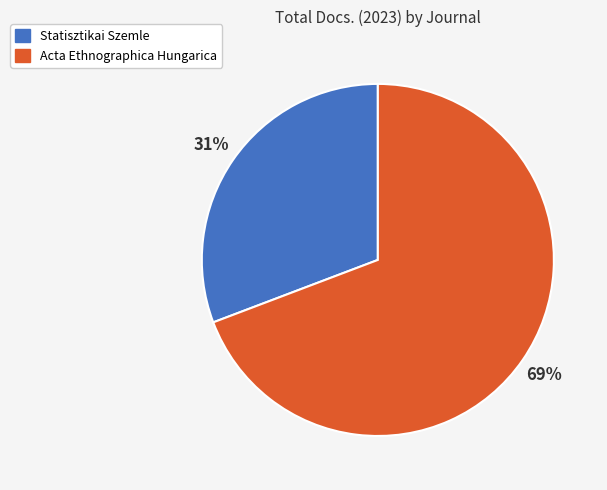

What is the largest slice in the pie chart?

Acta Ethnographica Hungarica